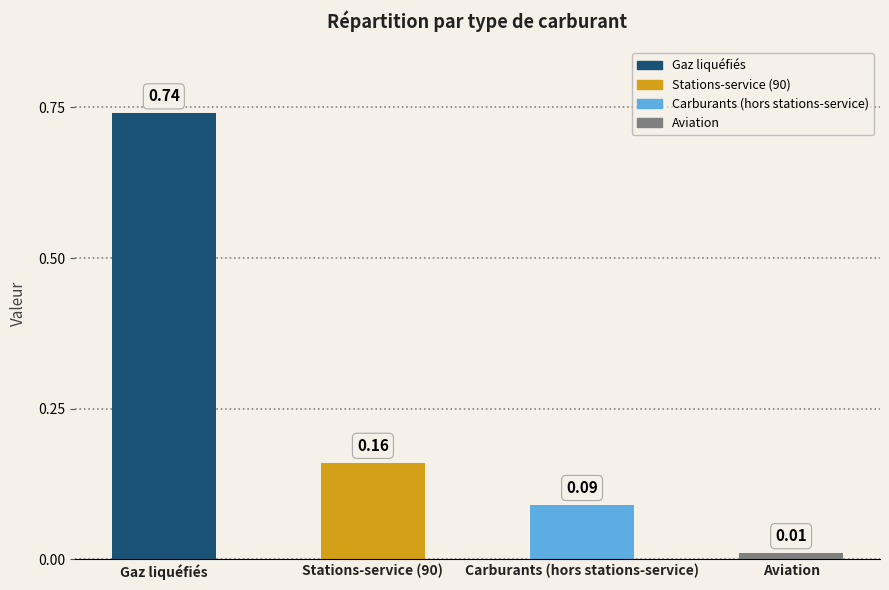

Which has a higher value, Aviation or Carburants (hors stations-service)?

Carburants (hors stations-service)